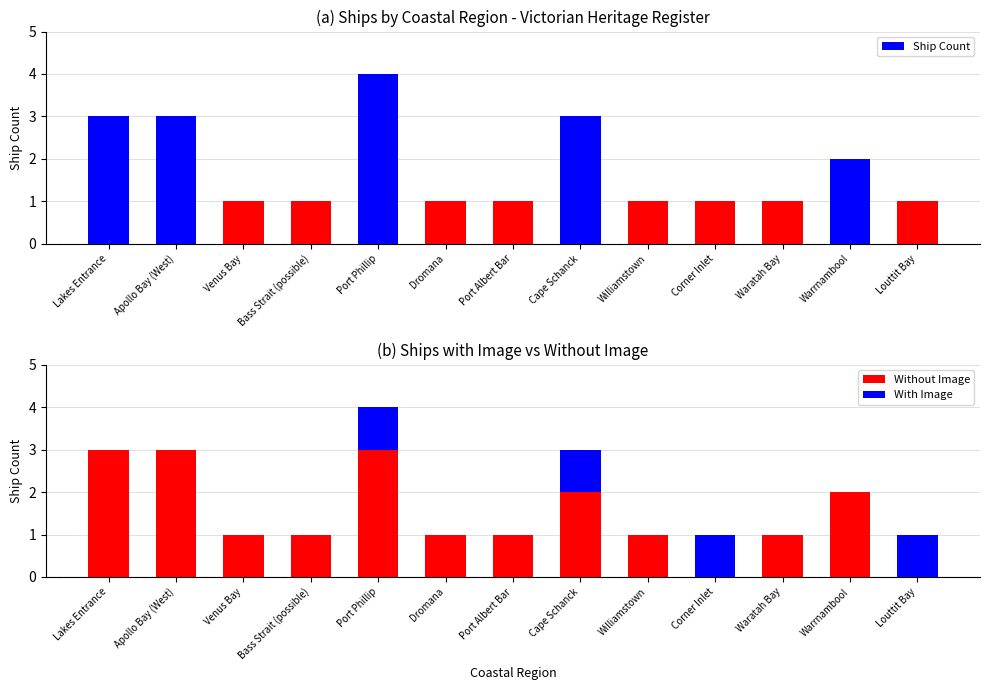

The value of Ship Count at Port Phillip is 7. True or false?

False